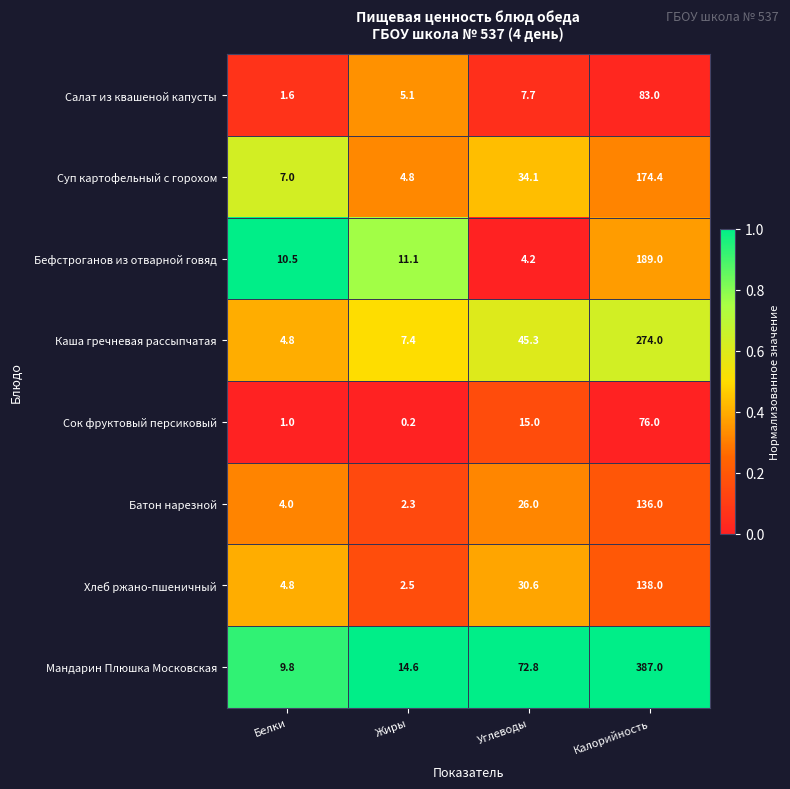

Where is Салат из квашеной капусты nearest to the value 42?

Углеводы